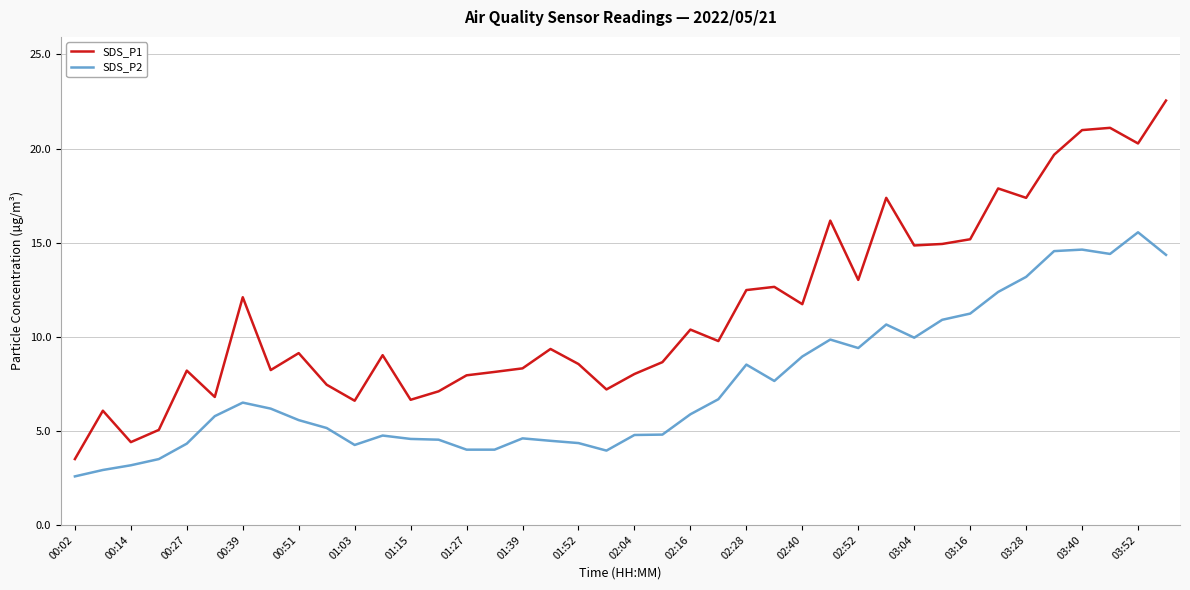

What is the greatest value displayed?

22.6